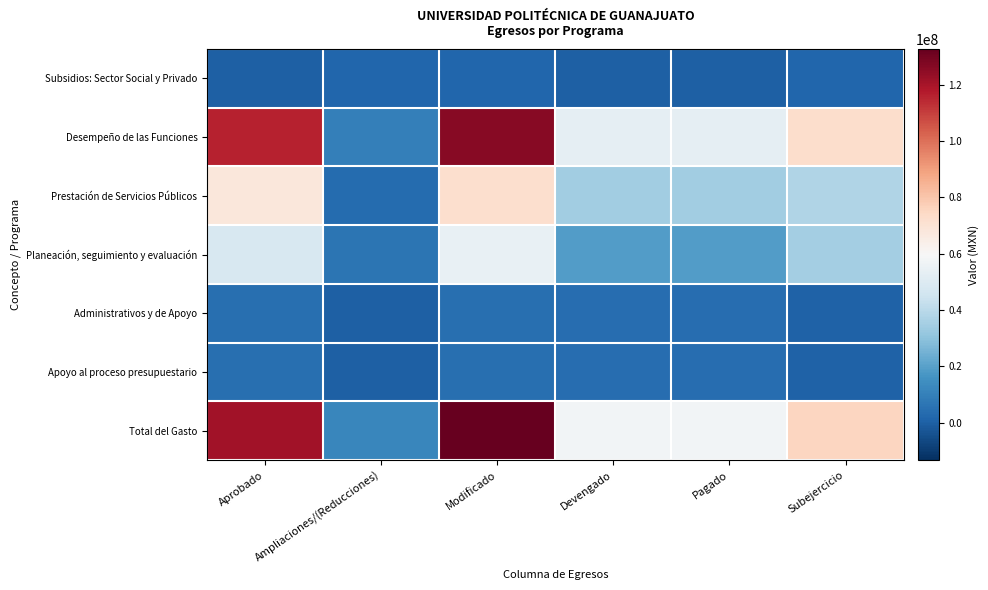

At how many categories does at least one series exceed 102815095?

2